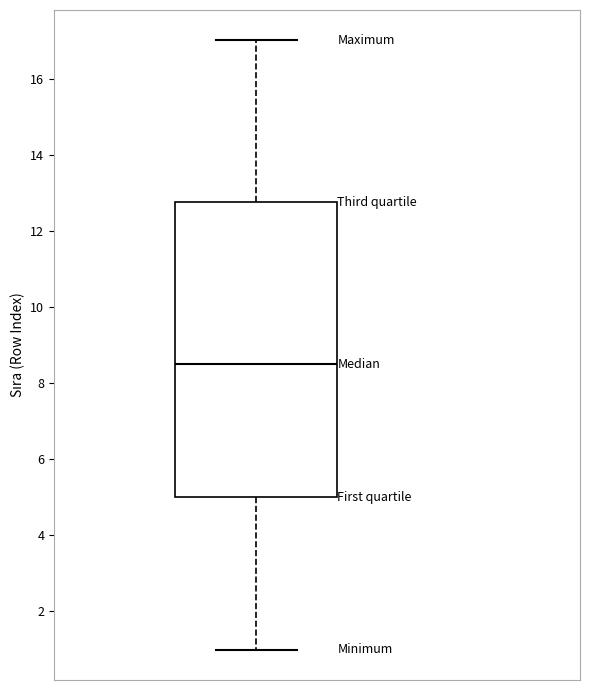

Where is the lower edge of the box on the y-axis? The values are not printed on the chart, so give them approximately, as read against the axis.

5.0